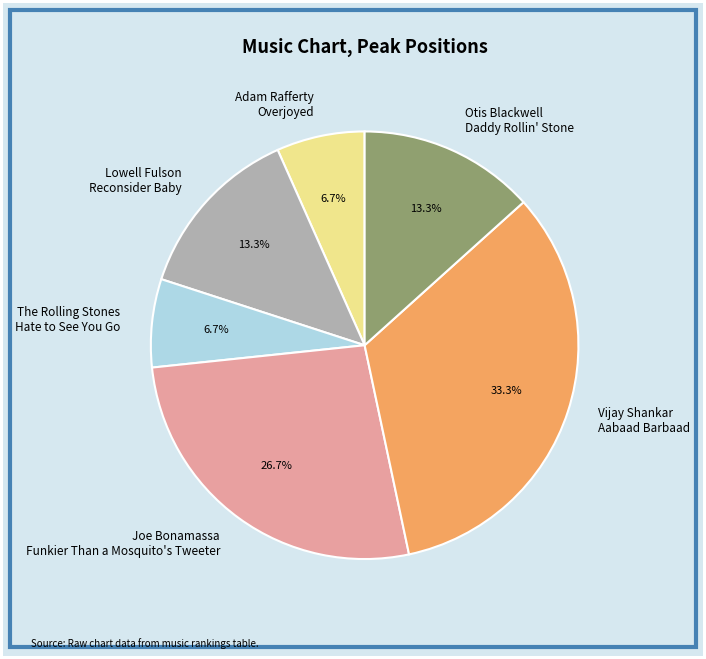

What is the largest slice in the pie chart?

Vijay Shankar Aabaad Barbaad